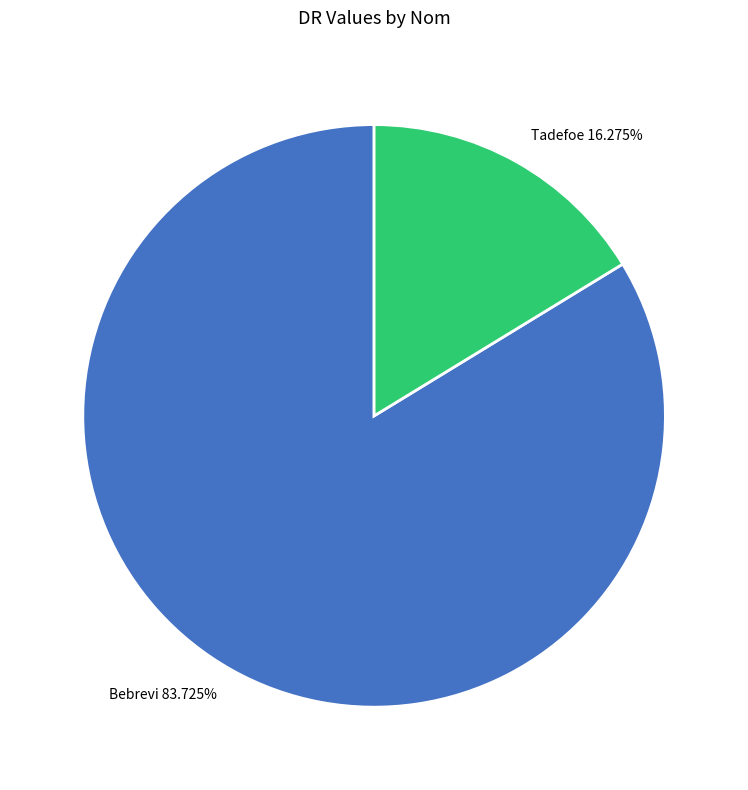

Is the sum of Tadefoe and Bebrevi greater than half?

Yes